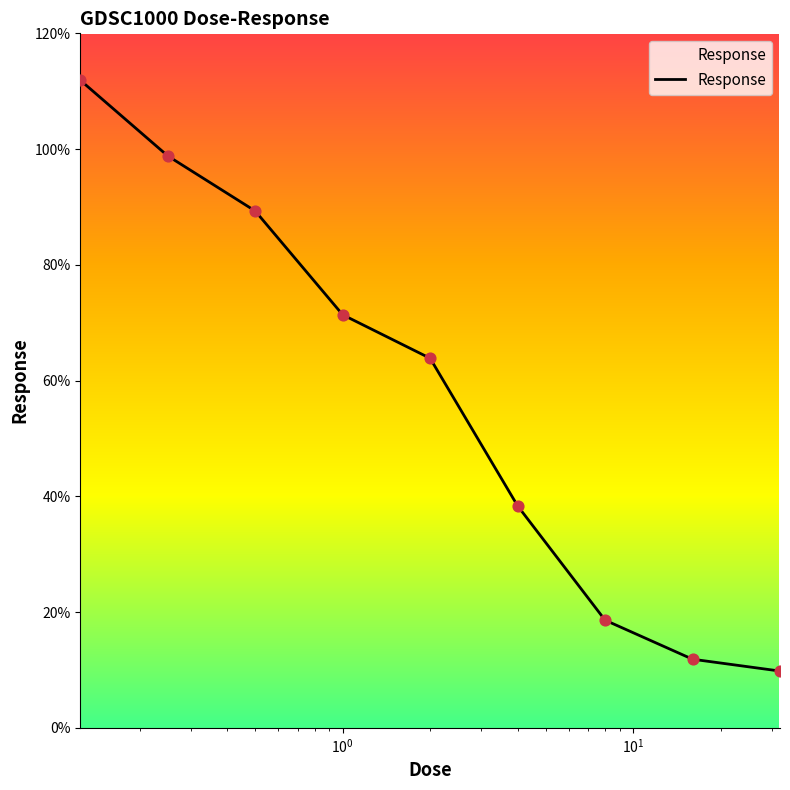

What is the difference between the maximum and minimum values?

102.1